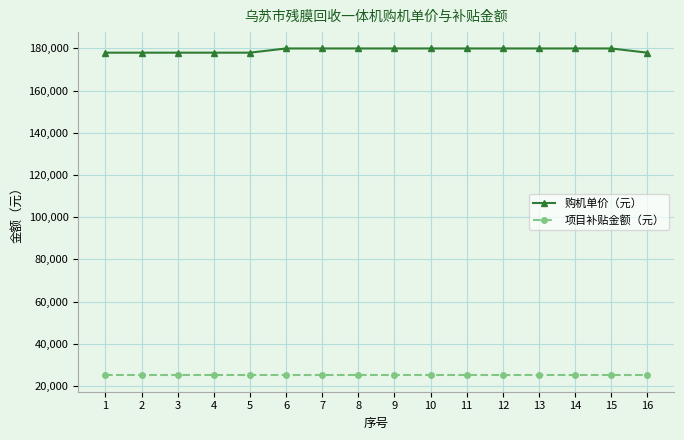

What is the smallest value displayed?

25000